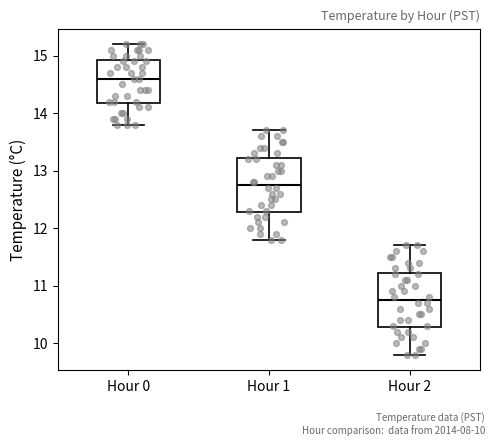

Where is the lower edge of the box for Hour 0 on the y-axis? The values are not printed on the chart, so give them approximately, as read against the axis.

14.2